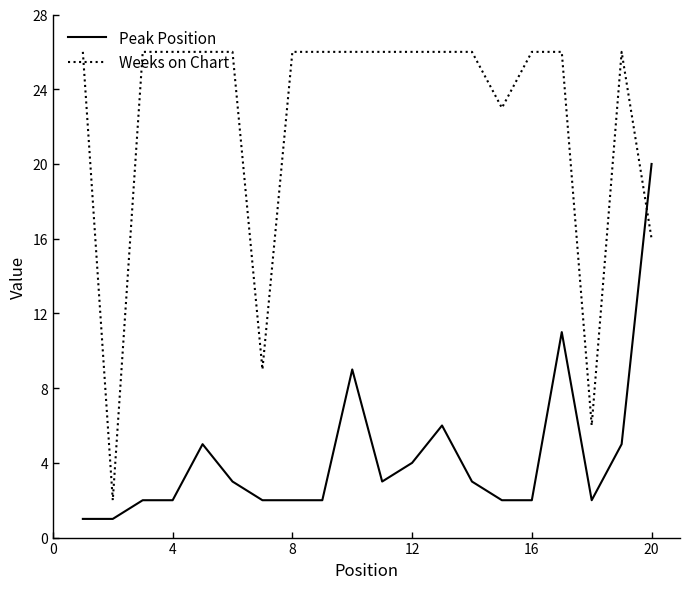

Reading left to right, what are all the values shown in this chart?

Peak Position: 1	1	2	2	5	3	2	2	2	9	3	4	6	3	2	2	11	2	5	20
Weeks on Chart: 26	2	26	26	26	26	9	26	26	26	26	26	26	26	23	26	26	6	26	16